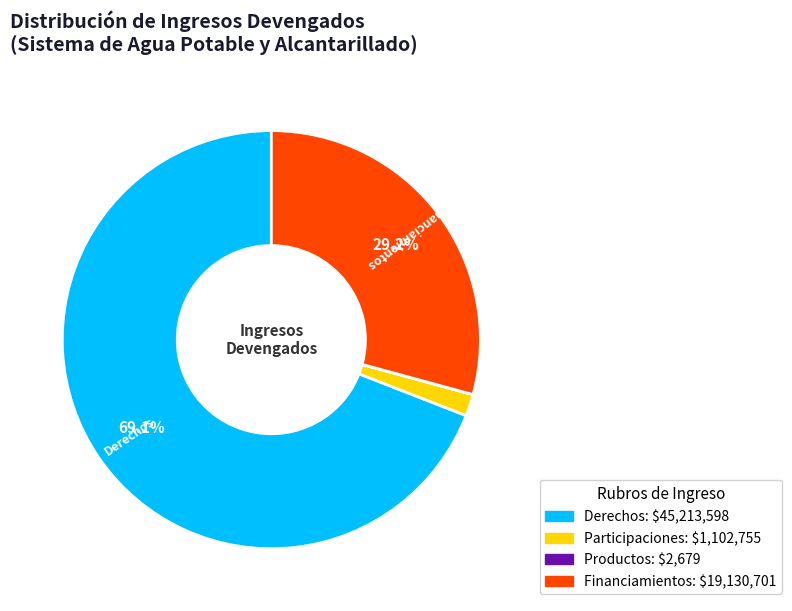

Is there a majority slice in this chart?

Yes